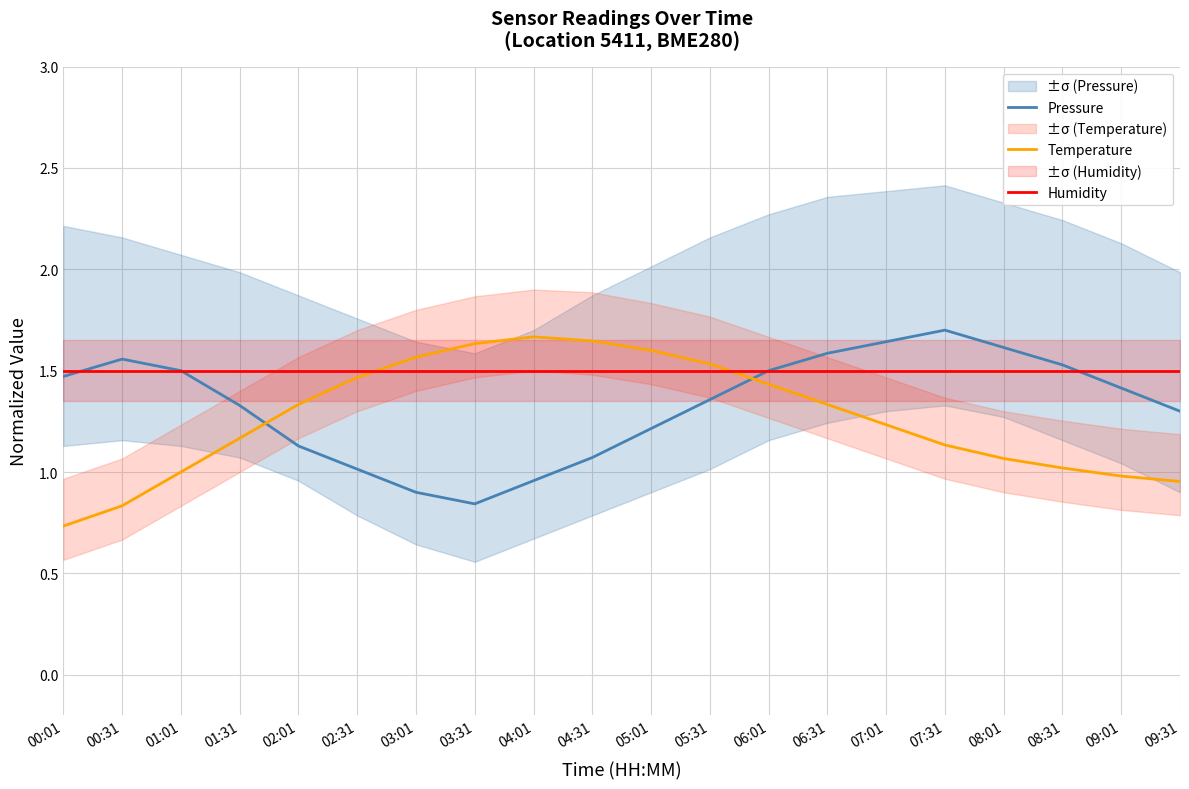

What is the maximum value for Humidity?

1.5